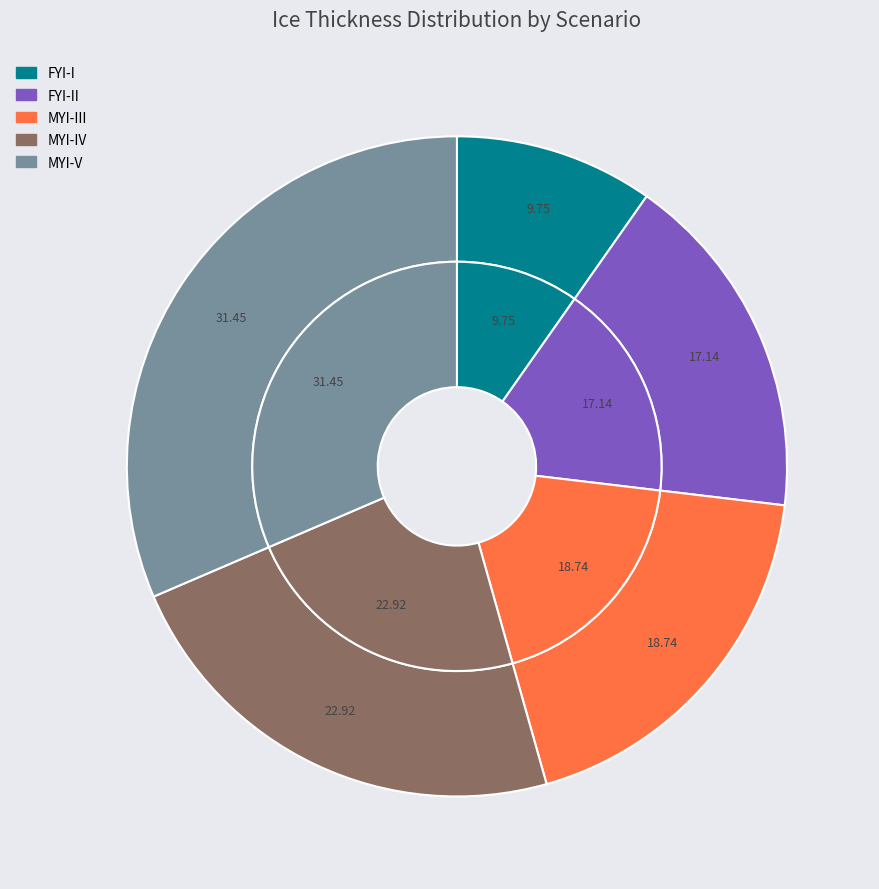

Is FYI-I the majority of the pie?

No